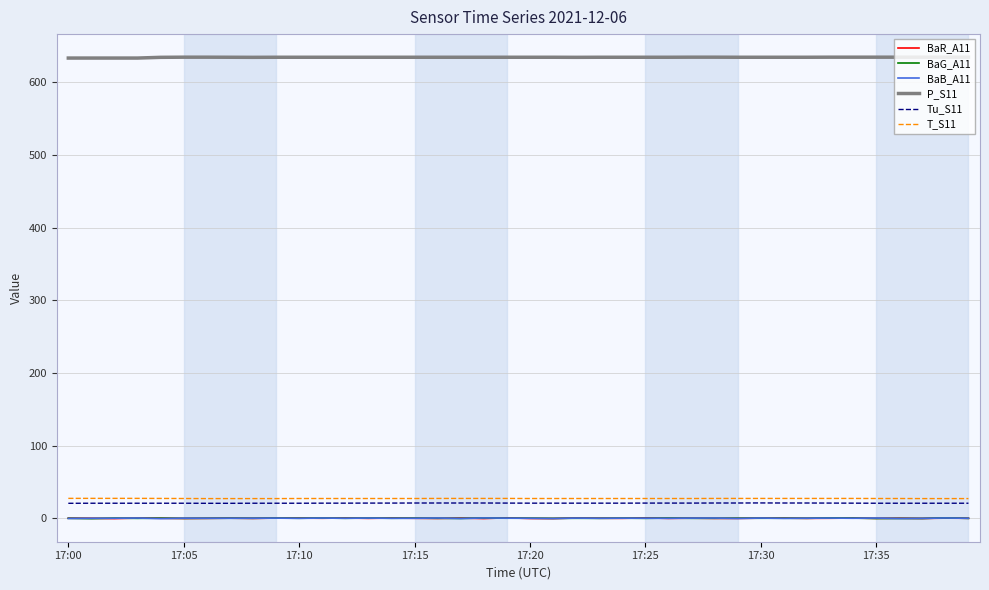

What is the minimum value shown in the chart?

-0.5